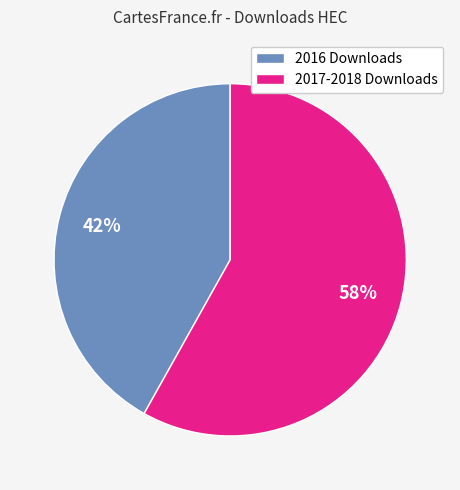

To the nearest percent, what is the difference between the largest and smallest slice percentages?

16%